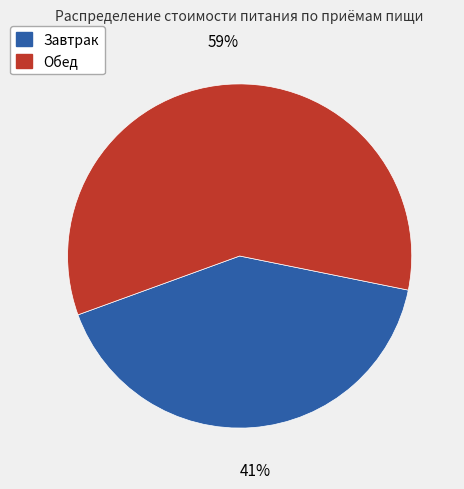

Is there any slice that represents more than half of the pie?

Yes